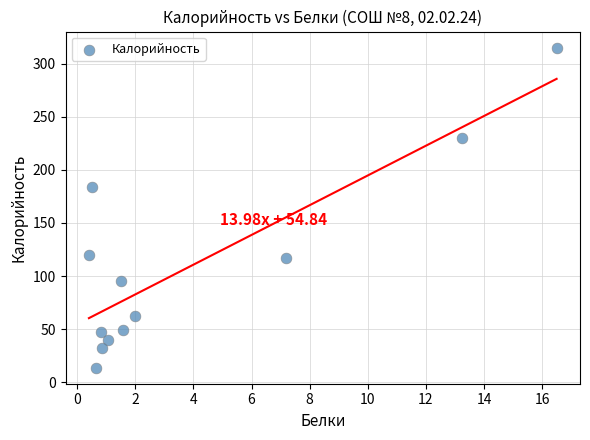

What Y value in the scatter plot is closest to 164?

183.7